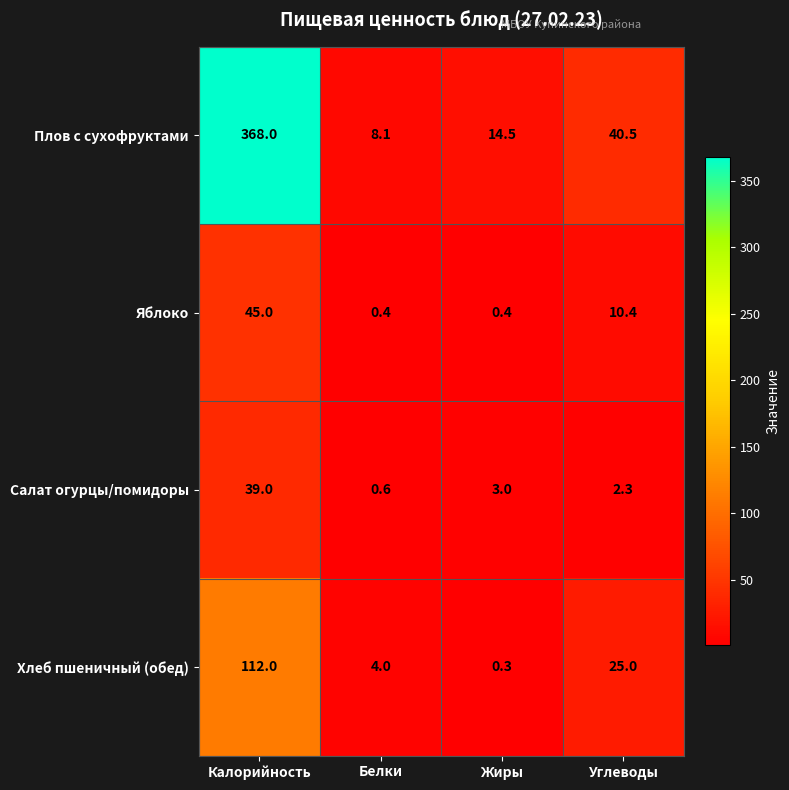

At Белки, list the series in order from largest to smallest.

Плов с сухофруктами, Хлеб пшеничный (обед), Салат огурцы/помидоры, Яблоко